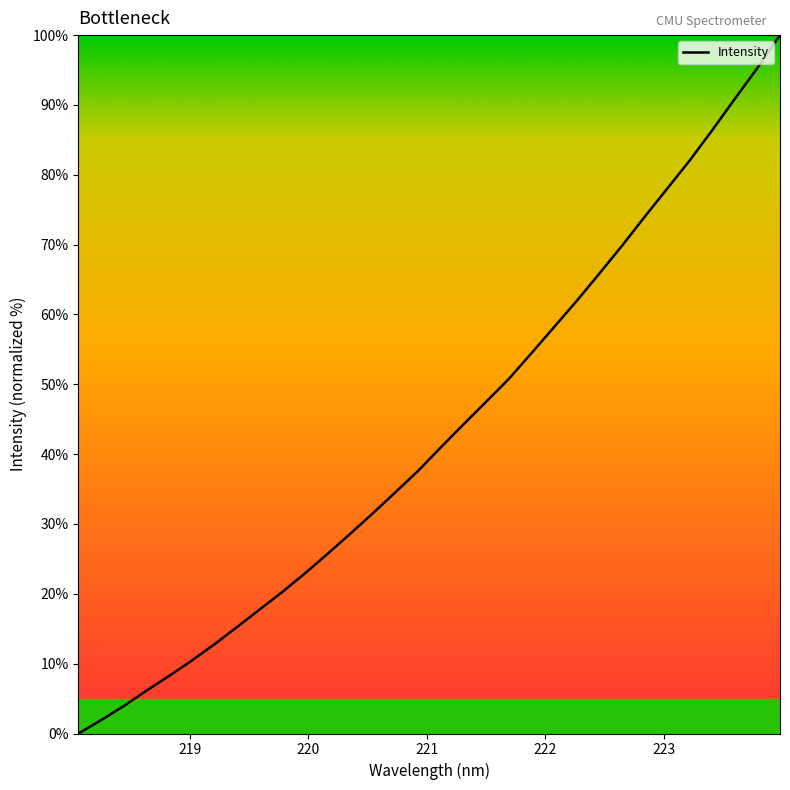

What is the difference between the maximum and minimum values?

100.0